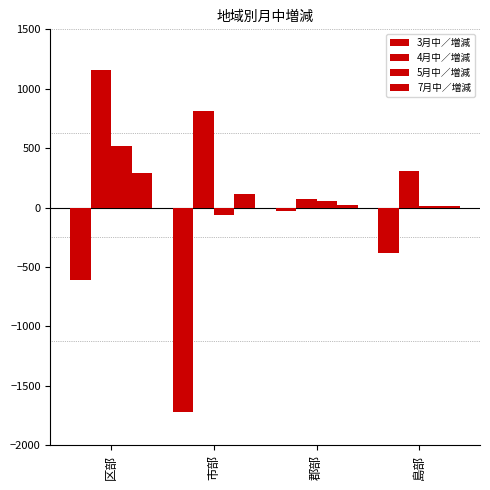

List the labels in order of 4月中／増減 value, largest first.

区部, 市部, 島部, 郡部